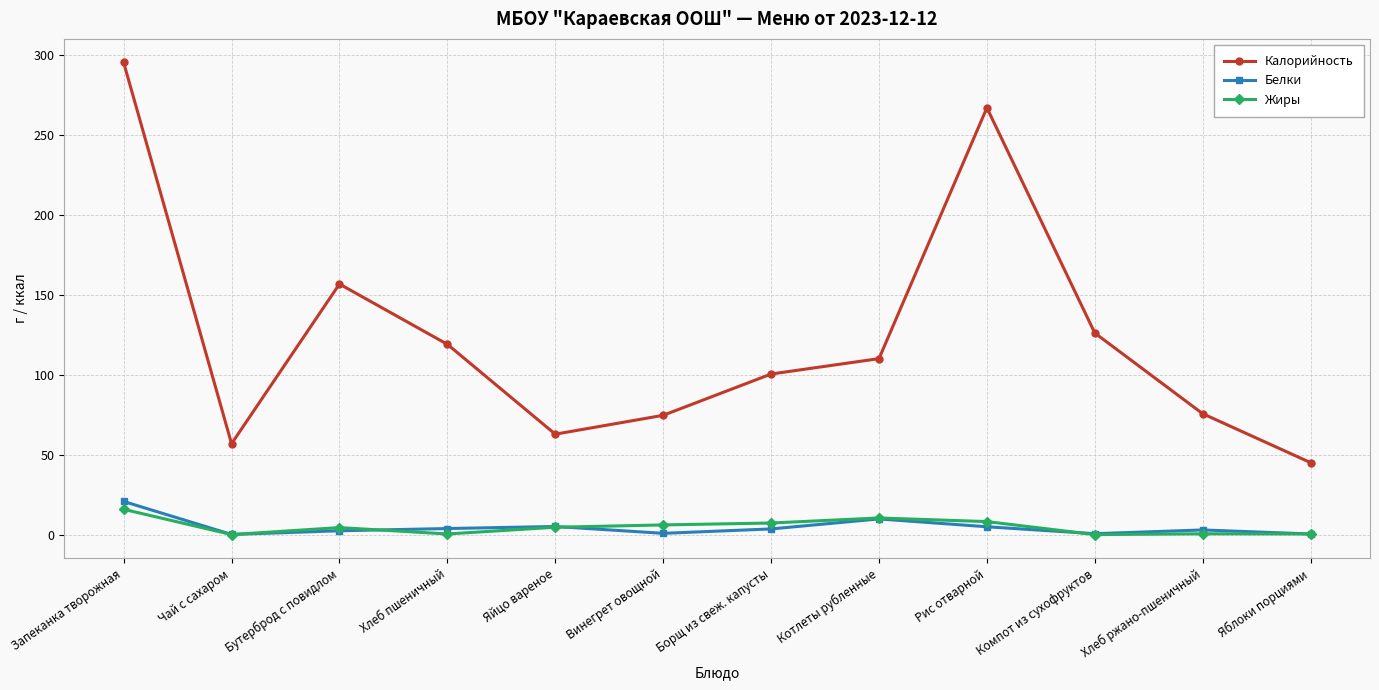

Which category has the highest value across all series?

Запеканка творожная